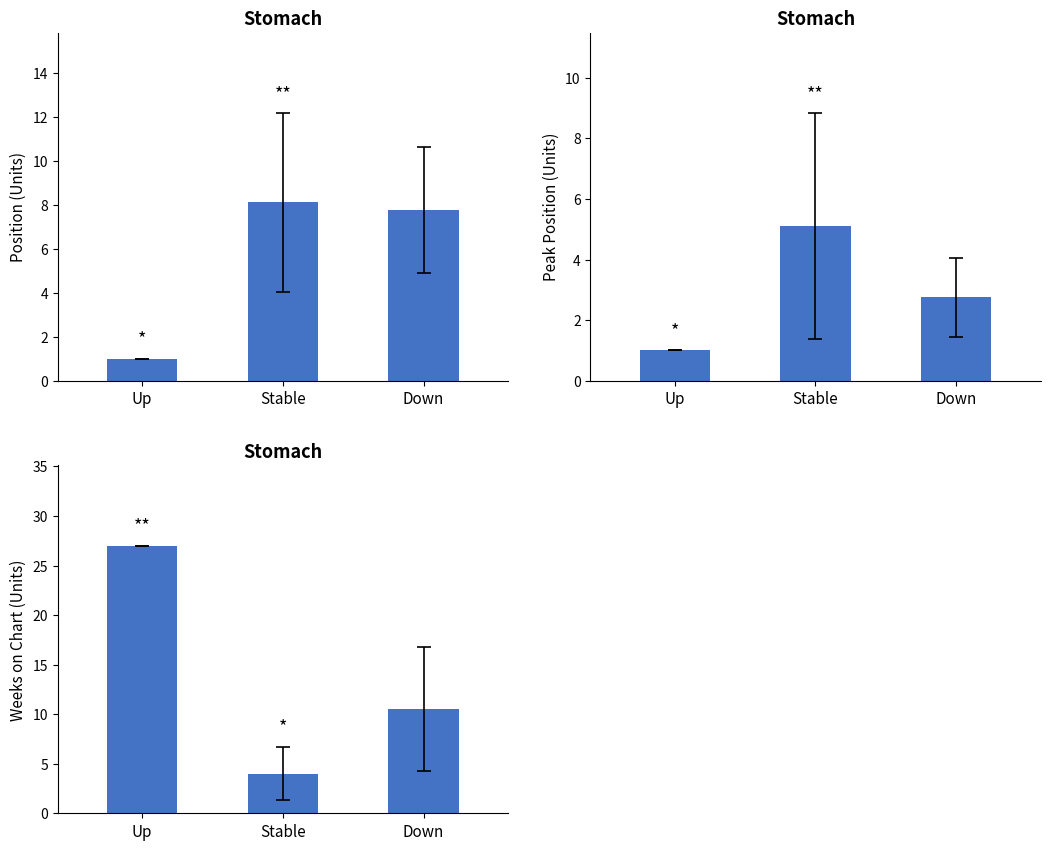

How many categories are shown in the chart?

3